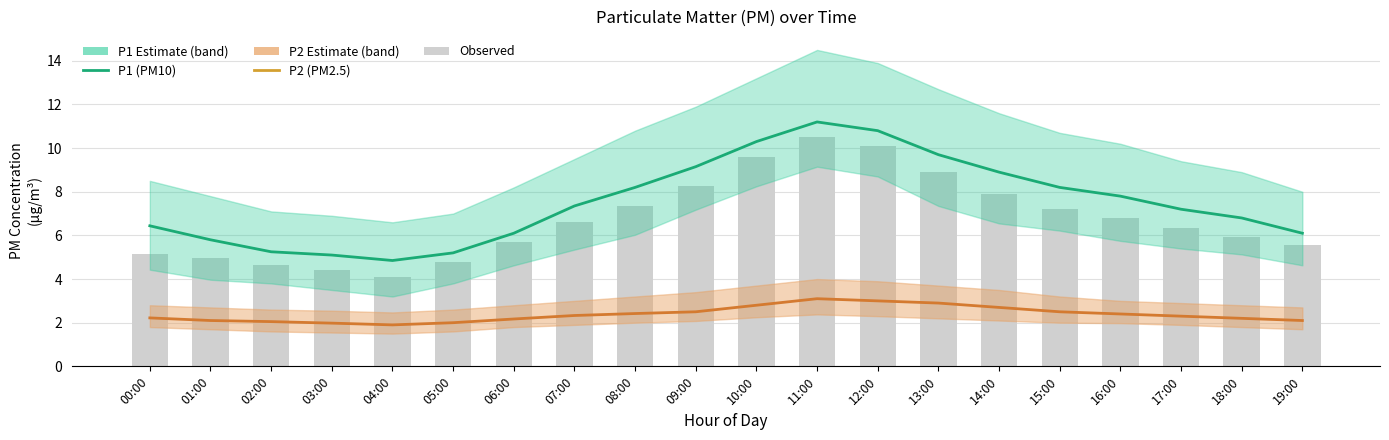

What is the difference between the second highest and second lowest values in the P2 (PM2.5 estimate) series?

1.0